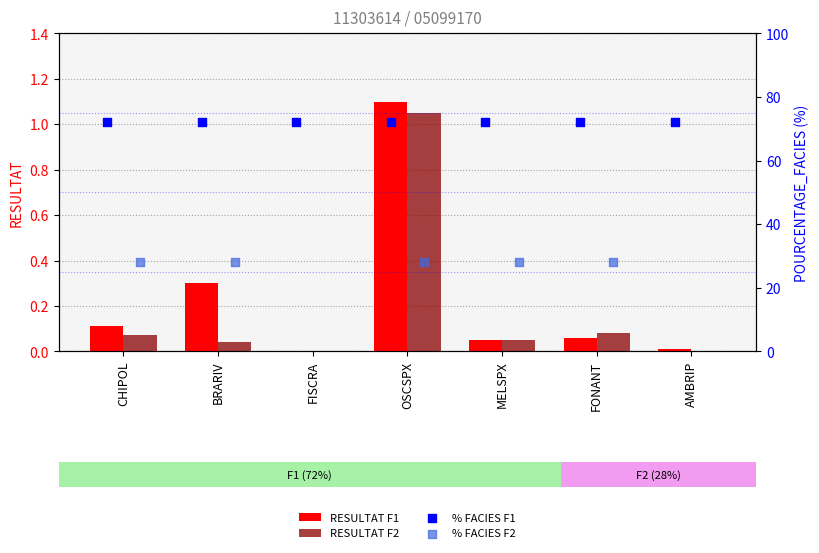

The value of RESULTAT F1 at OSCSPX is 1.1. True or false?

True